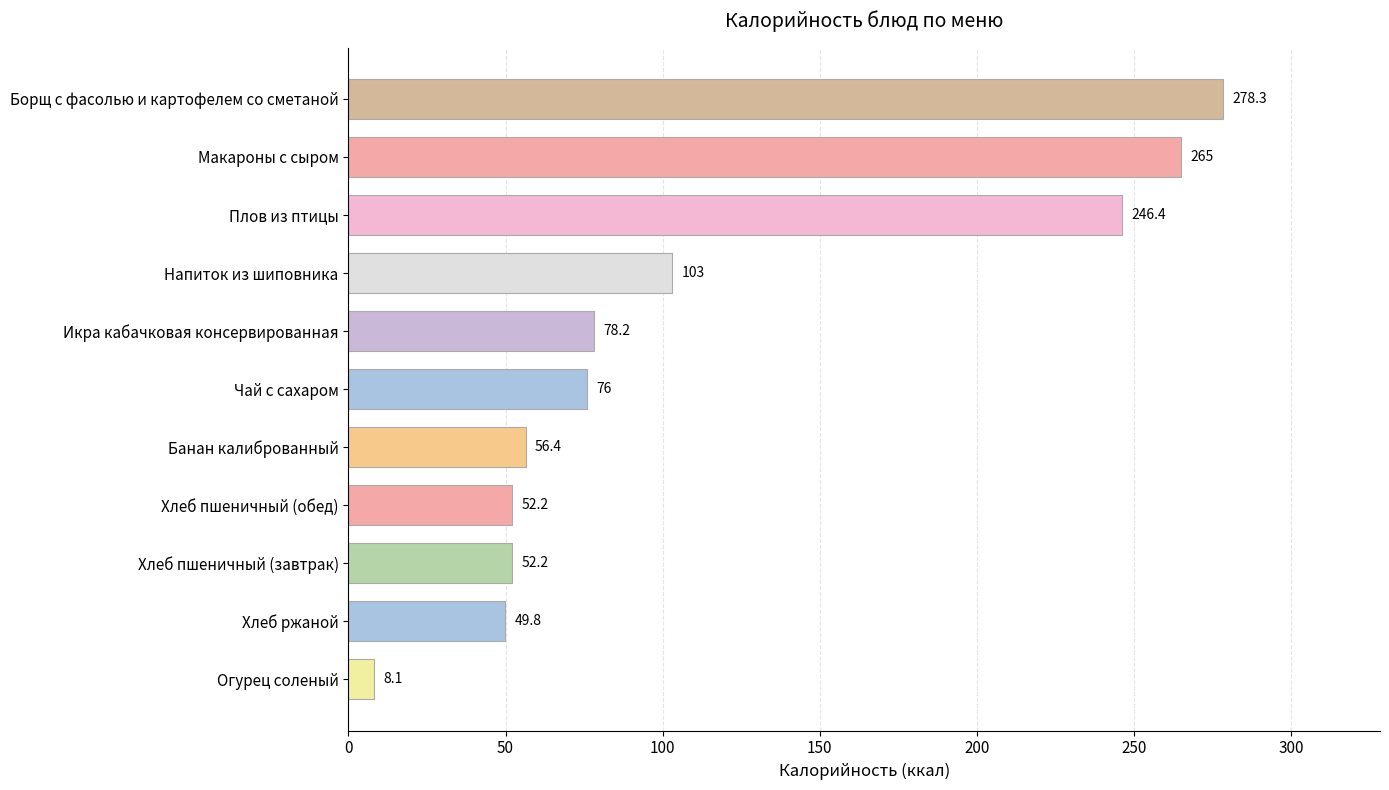

How many categories are shown in the chart?

11